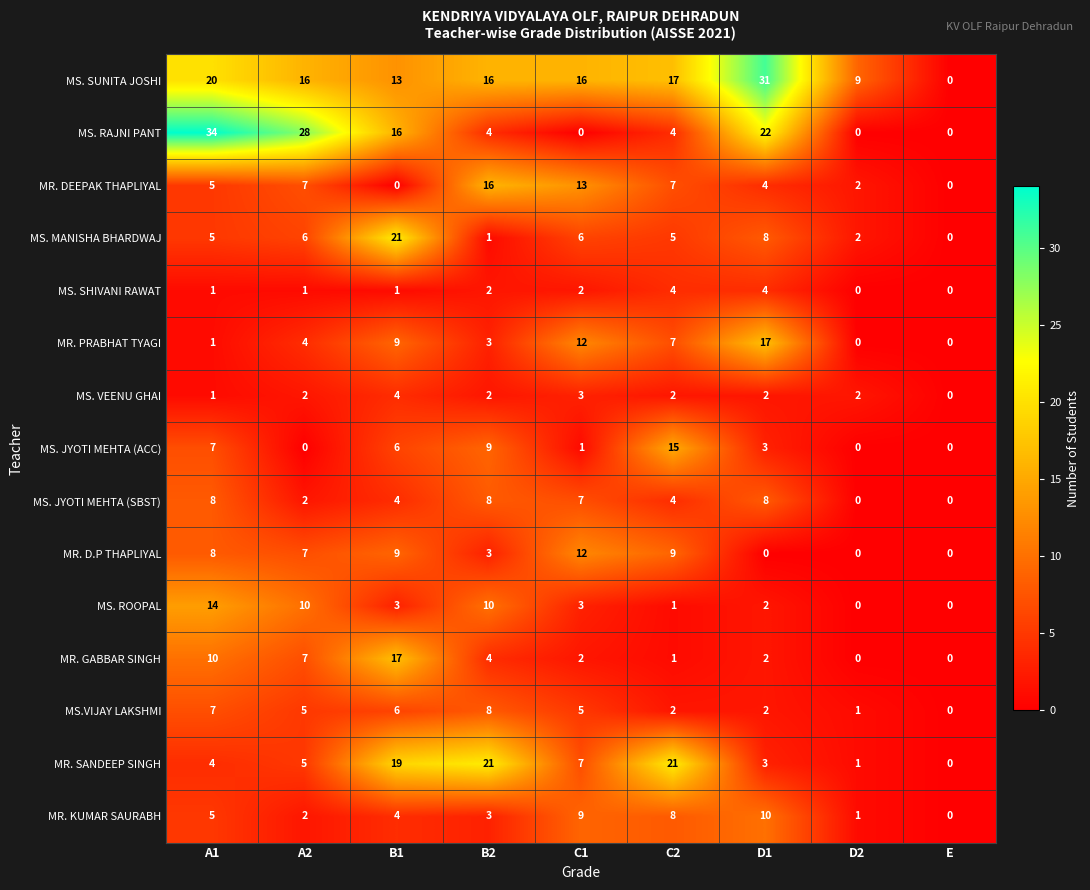

At which label does MR. D.P THAPLIYAL first exceed 7?

A1